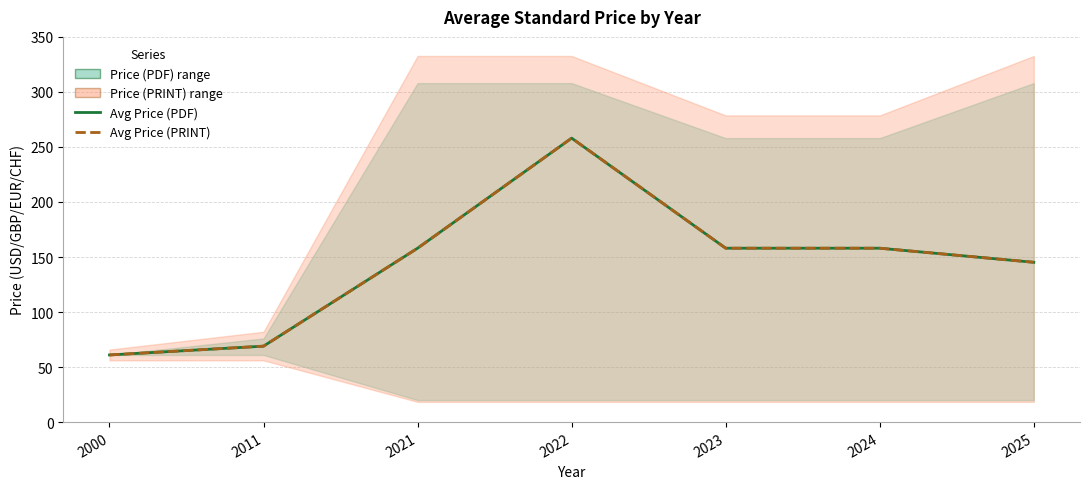

At which label is Avg Price (PDF) closest to 159?

2021